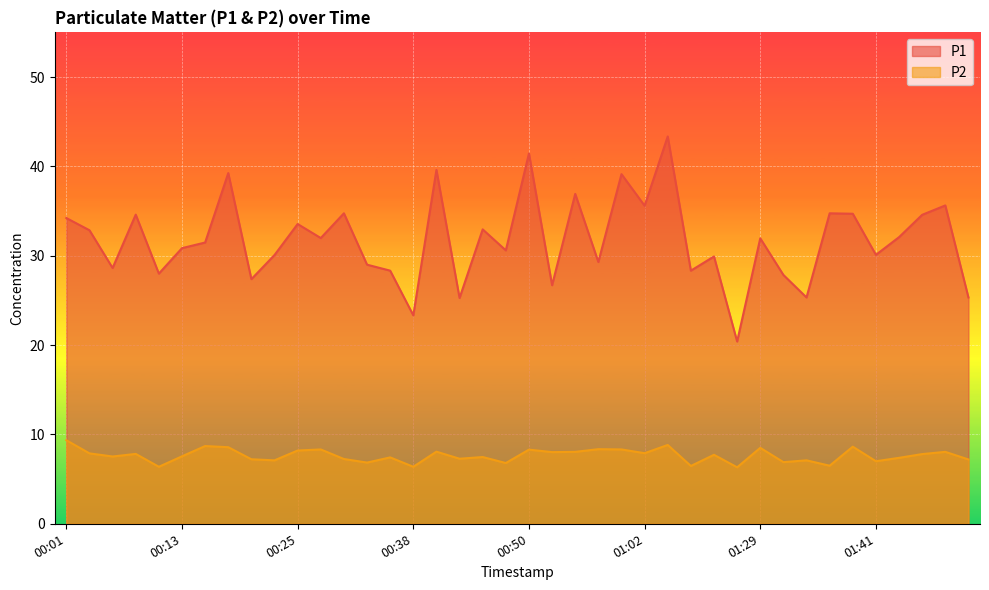

Rank the series by their maximum value, from highest to lowest.

P1, P2